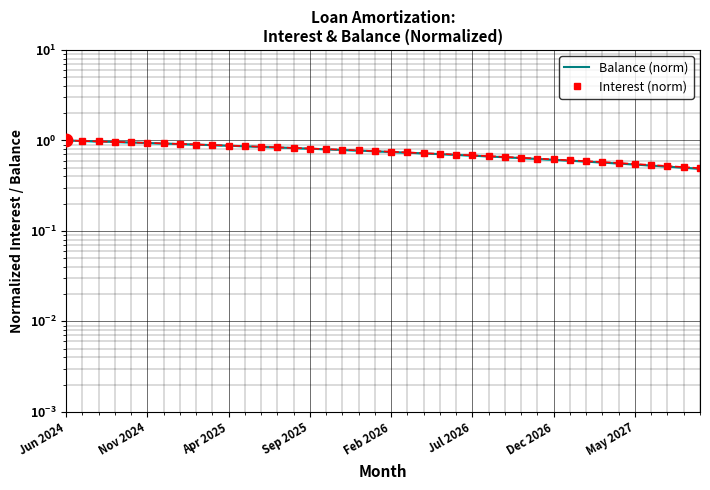

Is the value of Balance (norm) at 22 greater than the value of Interest (norm) at 33?

Yes